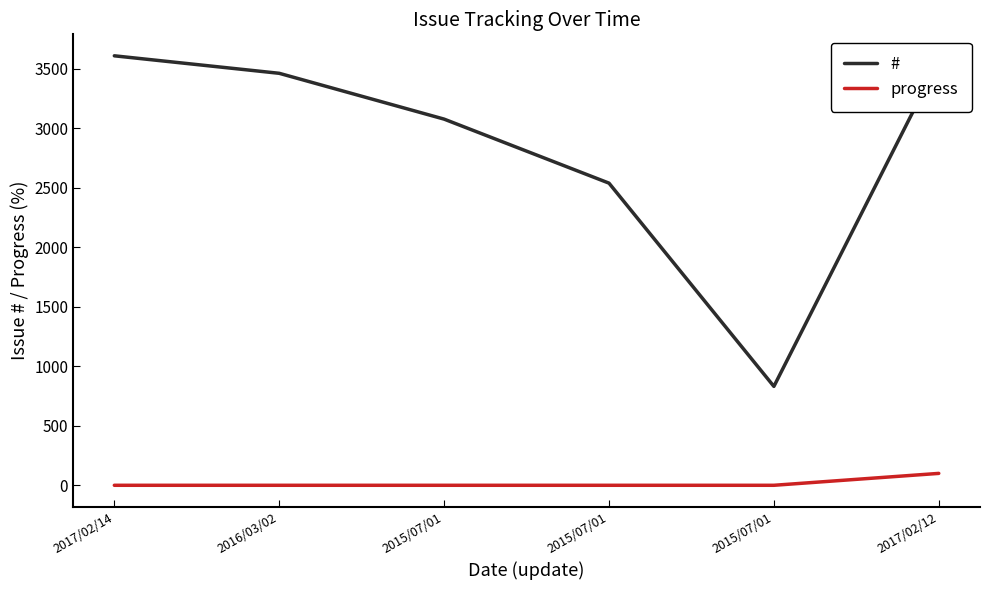

What are all the series names shown in the legend?

#, progress